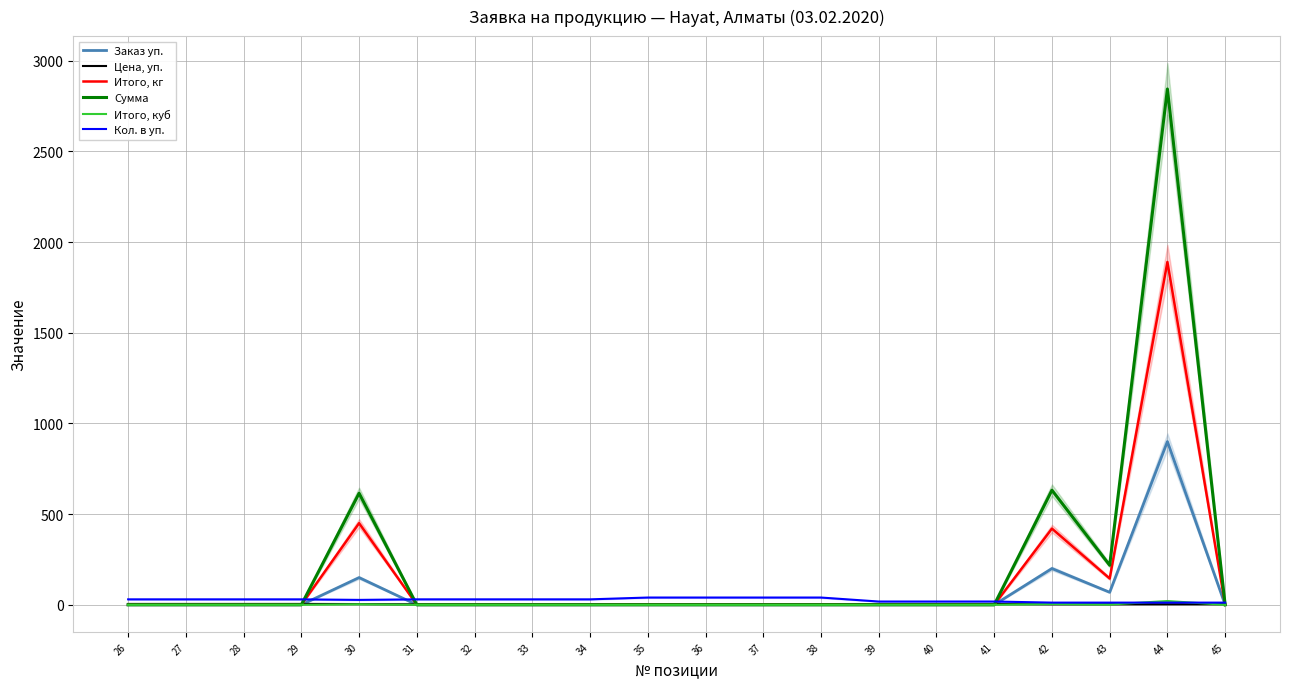

Which series has the largest range (max minus min)?

Сумма